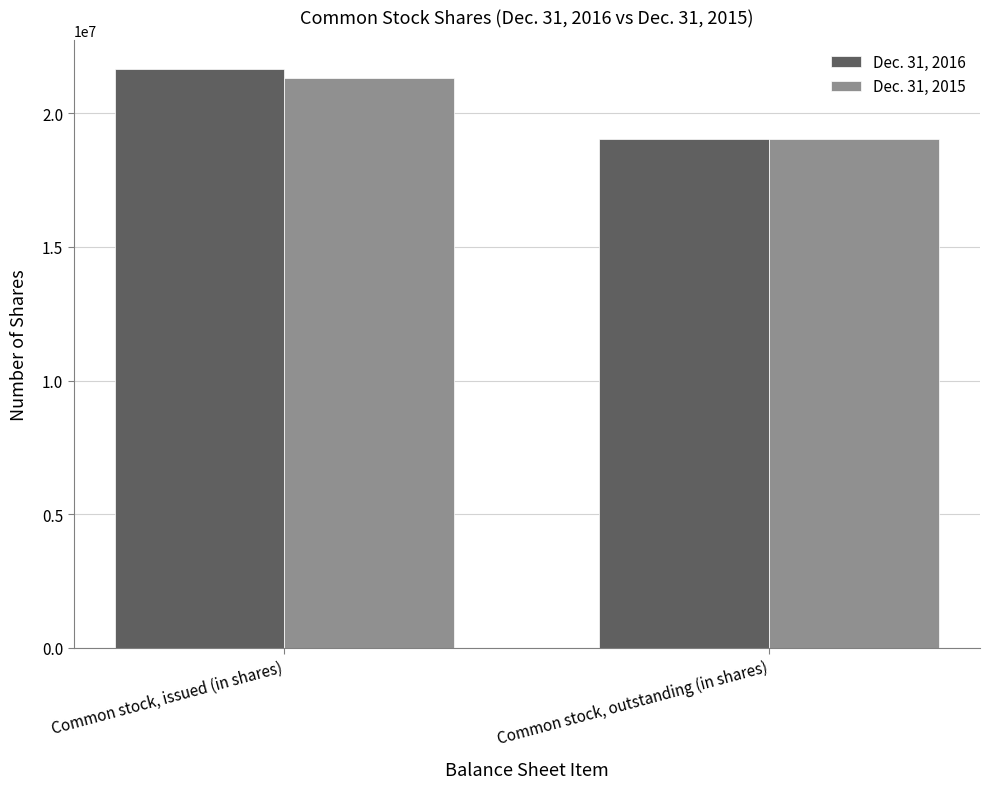

At which category is the sum across all series the highest?

Common stock, issued (in shares)